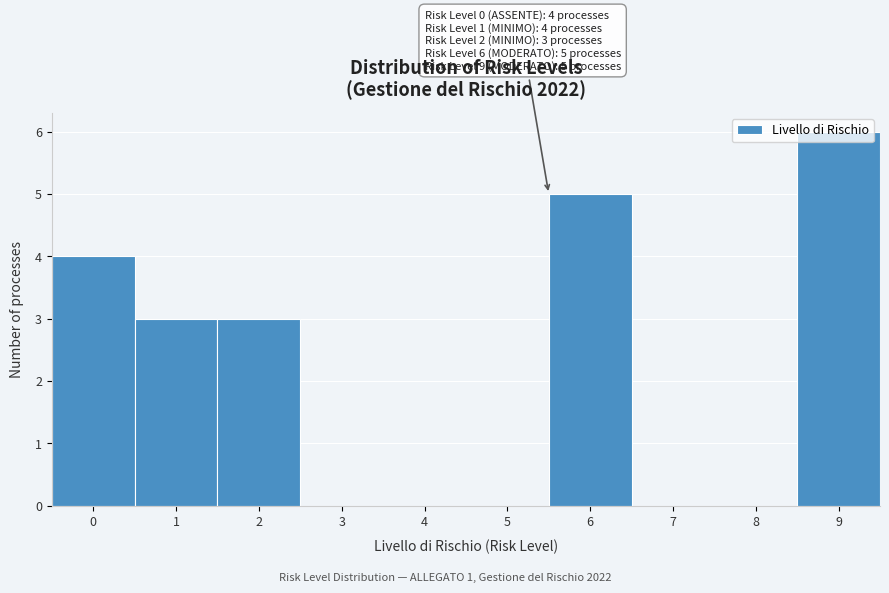

True or false: the data shows 0 at 5.

True